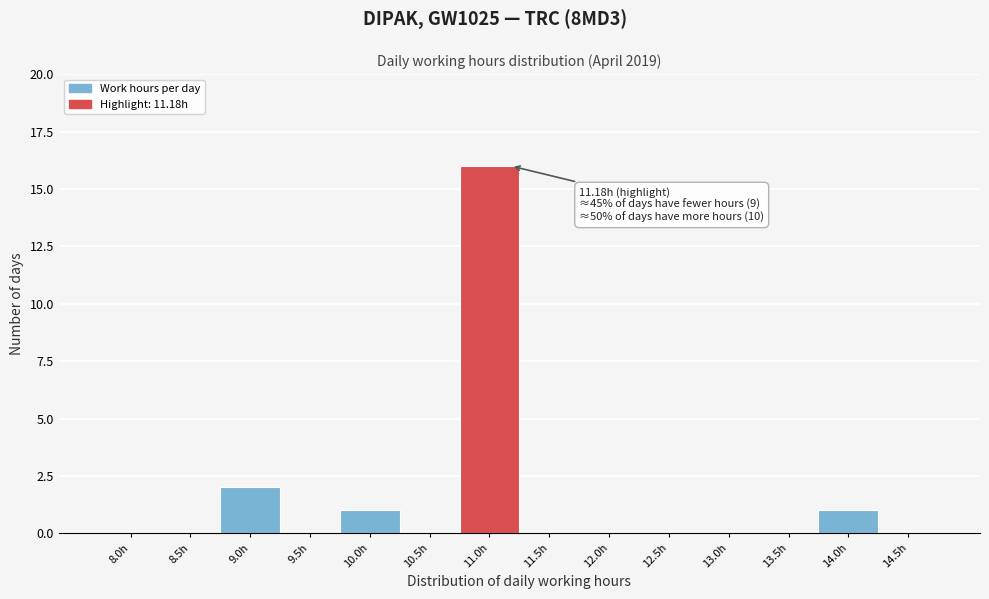

Reading left to right, list all the values displayed in this chart.

8.0h=0	8.5h=0	9.0h=2	9.5h=0	10.0h=1	10.5h=0	11.0h=16	11.5h=0	12.0h=0	12.5h=0	13.0h=0	13.5h=0	14.0h=1	14.5h=0